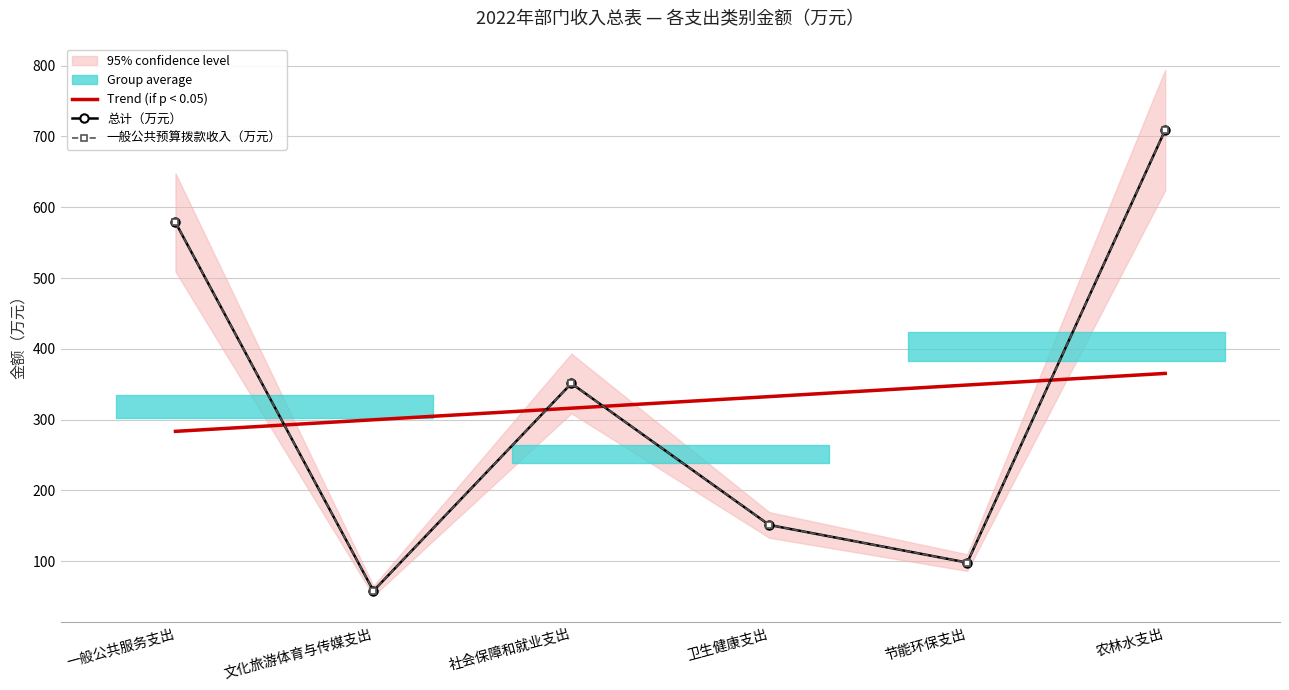

What is the difference between the Trend (if p < 0.05) values at 农林水支出 and 一般公共服务支出?

81.9